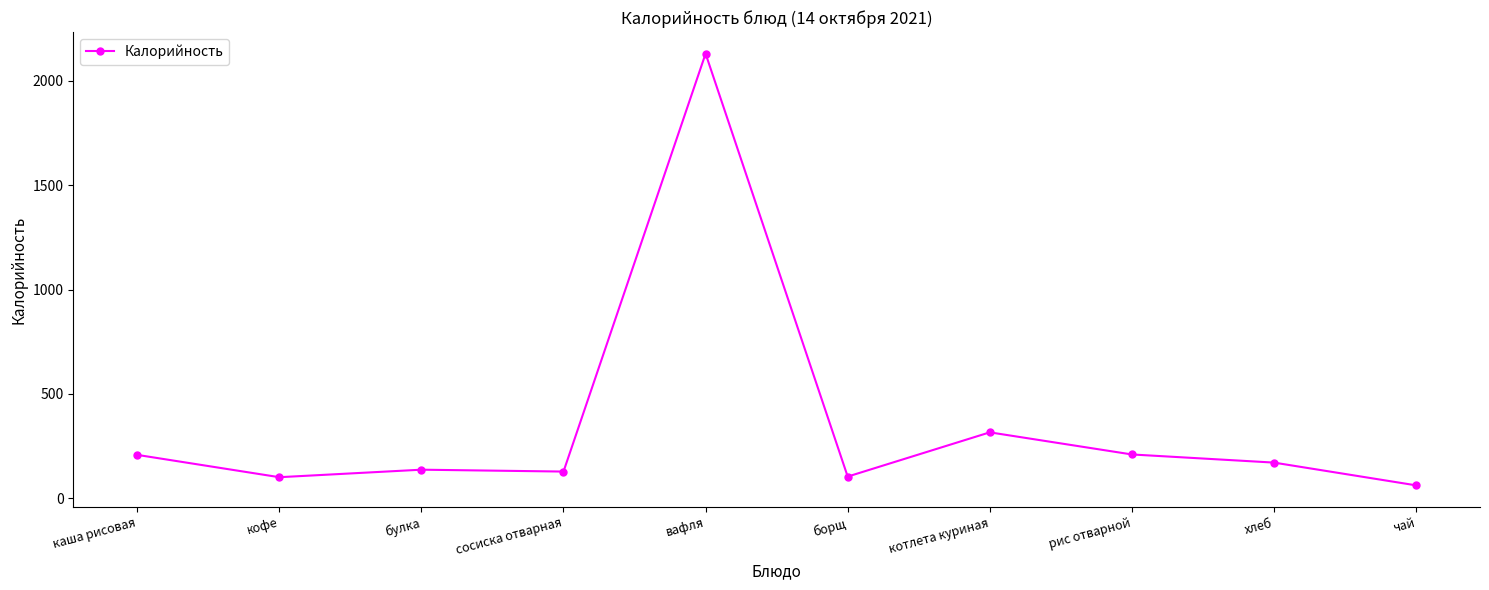

What is the smallest value displayed?

62